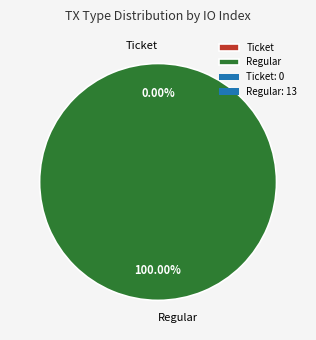

Rank the categories by value from highest to lowest.

Regular, Ticket